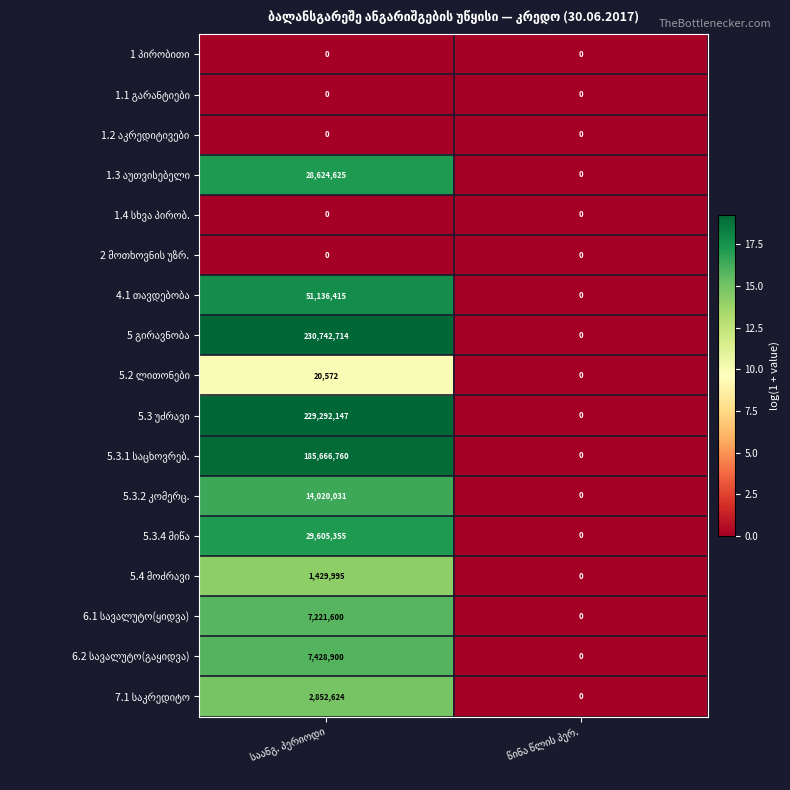

Rank the series by their maximum value, from highest to lowest.

5 გირავნობა, 5.3 უძრავი, 5.3.1 საცხოვრებ., 4.1 თავდებობა, 5.3.4 მიწა, 1.3 აუთვისებელი, 5.3.2 კომერც., 6.2 სავალუტო(გაყიდვა), 6.1 სავალუტო(ყიდვა), 7.1 საკრედიტო, 5.4 მოძრავი, 5.2 ლითონები, 1 პირობითი, 1.1 გარანტიები, 1.2 აკრედიტივები, 1.4 სხვა პირობ., 2 მოთხოვნის უზრ.